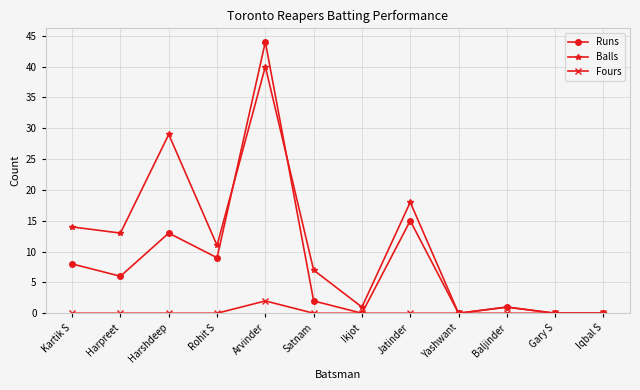

List the series in order of their overall mean, lowest first.

Fours, Runs, Balls